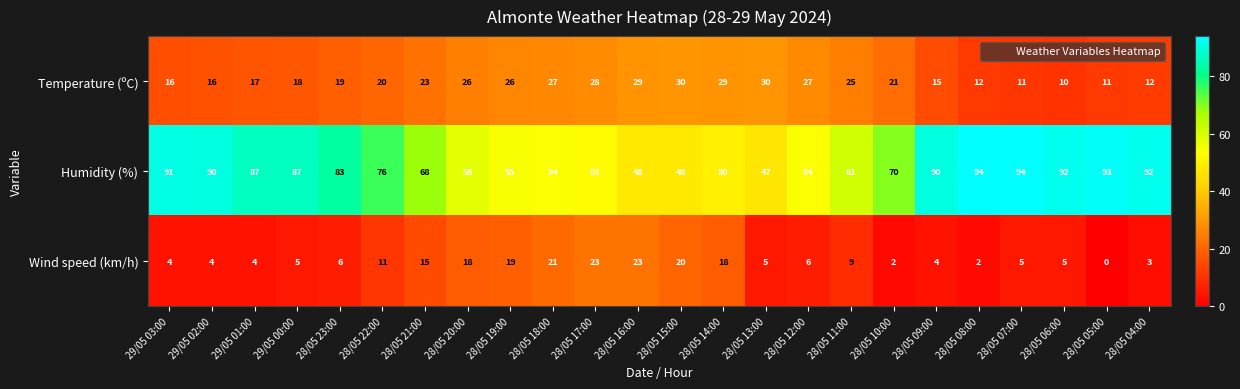

Which series has the largest total across all categories?

Humidity (%)